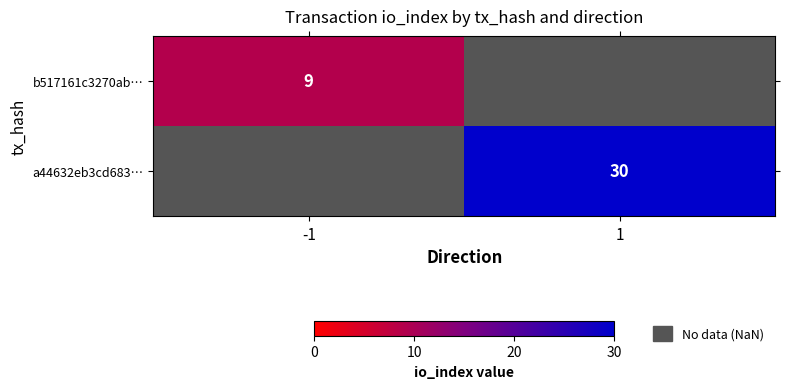

The value of b517161c3270ab… at -1 is 9. True or false?

True